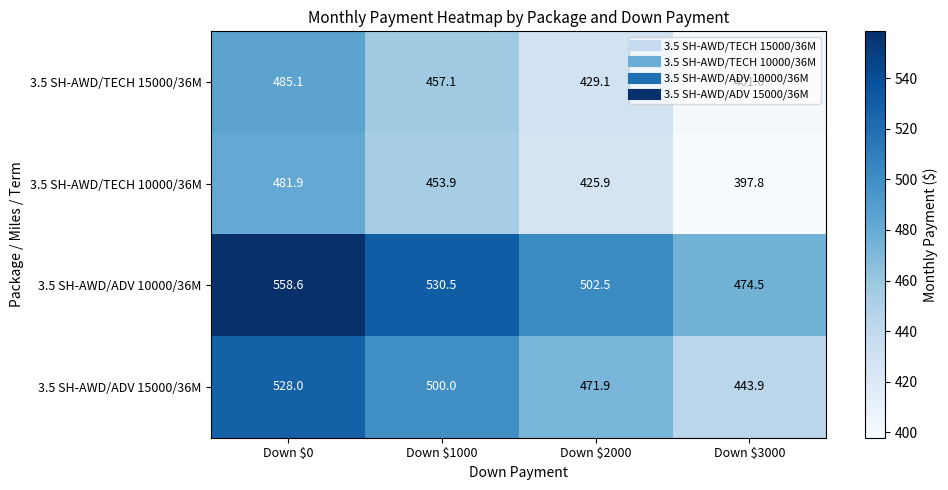

Is it true that 3.5 SH-AWD/TECH 10000/36M equals 131.8 at Down $3000?

False